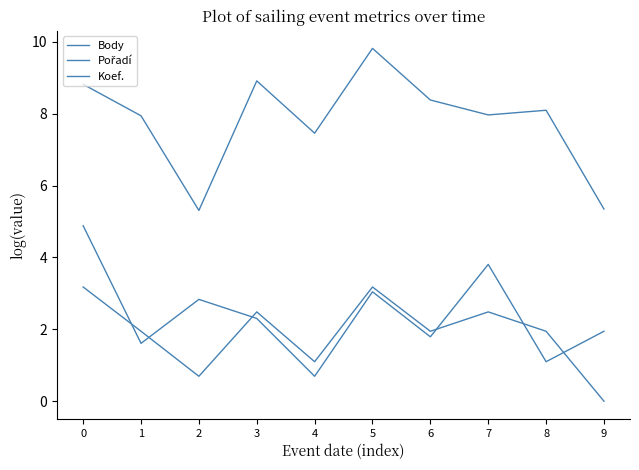

How many lines are shown in the chart?

3